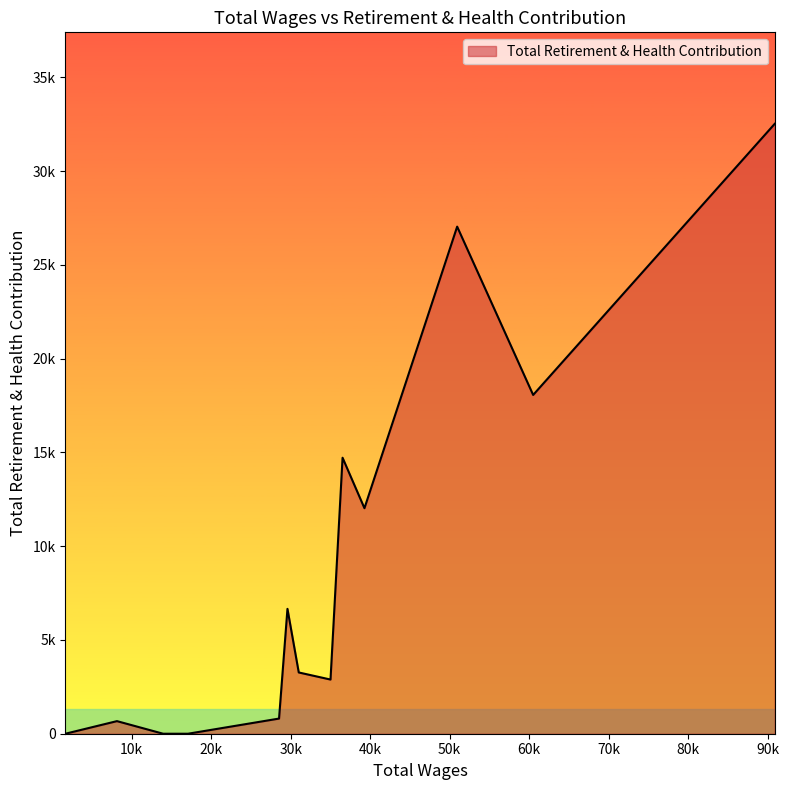

Does the chart have visible grid lines?

No